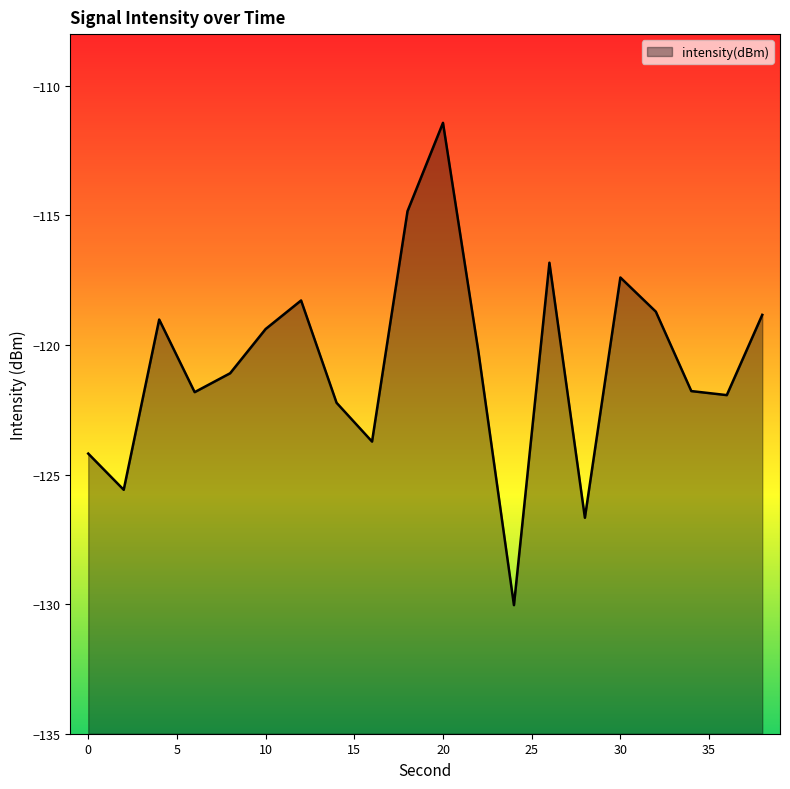

List the labels in order of value, largest first.

20, 18, 26, 30, 12, 32, 38, 4, 10, 22, 8, 34, 6, 36, 14, 16, 0, 2, 28, 24